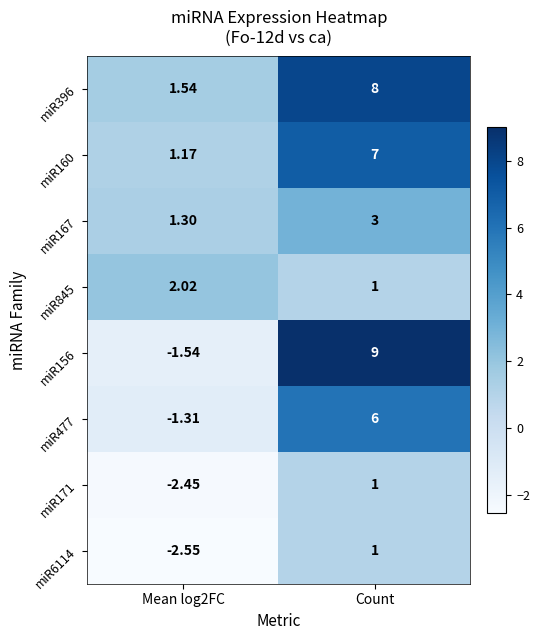

At which category does the chart reach its peak across all series?

Count